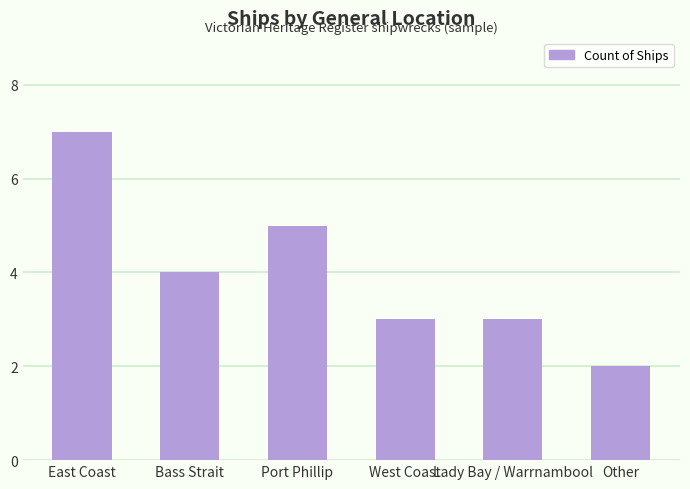

Between Lady Bay / Warrnambool and Port Phillip, which is larger?

Port Phillip